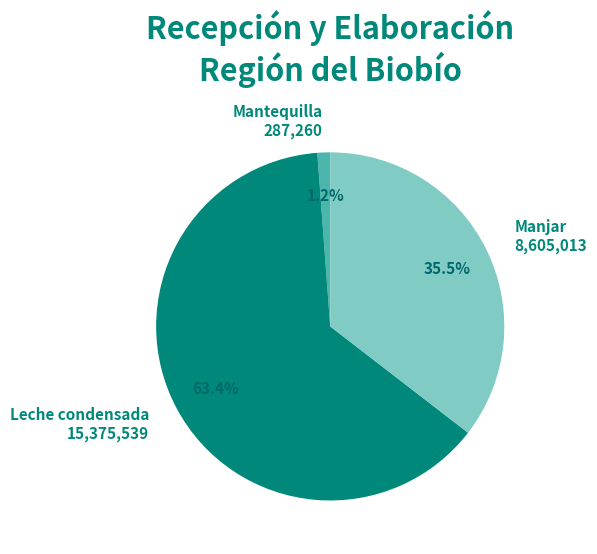

What is the ratio of the value at Manjar to the value at Leche condensada?

0.6